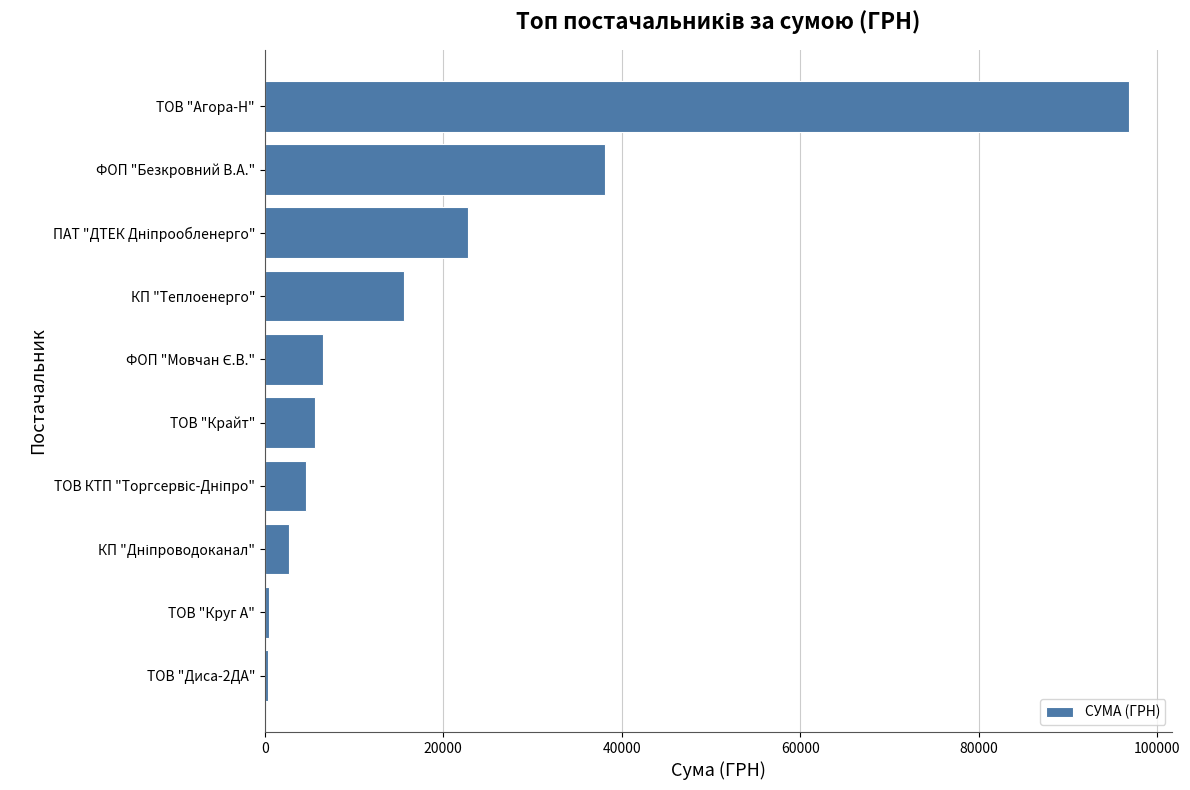

What is the average value?

19360.2